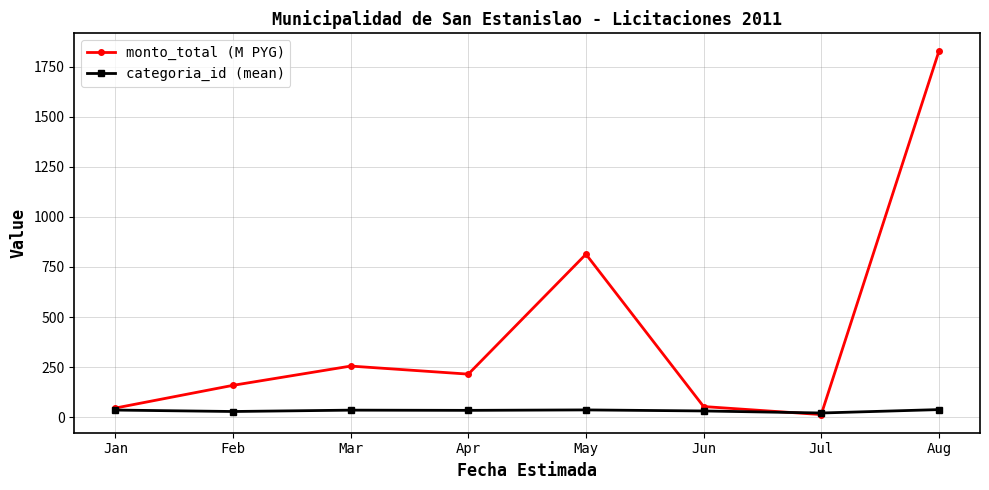

The value of monto_total (M PYG) at Feb is 159.1. True or false?

True